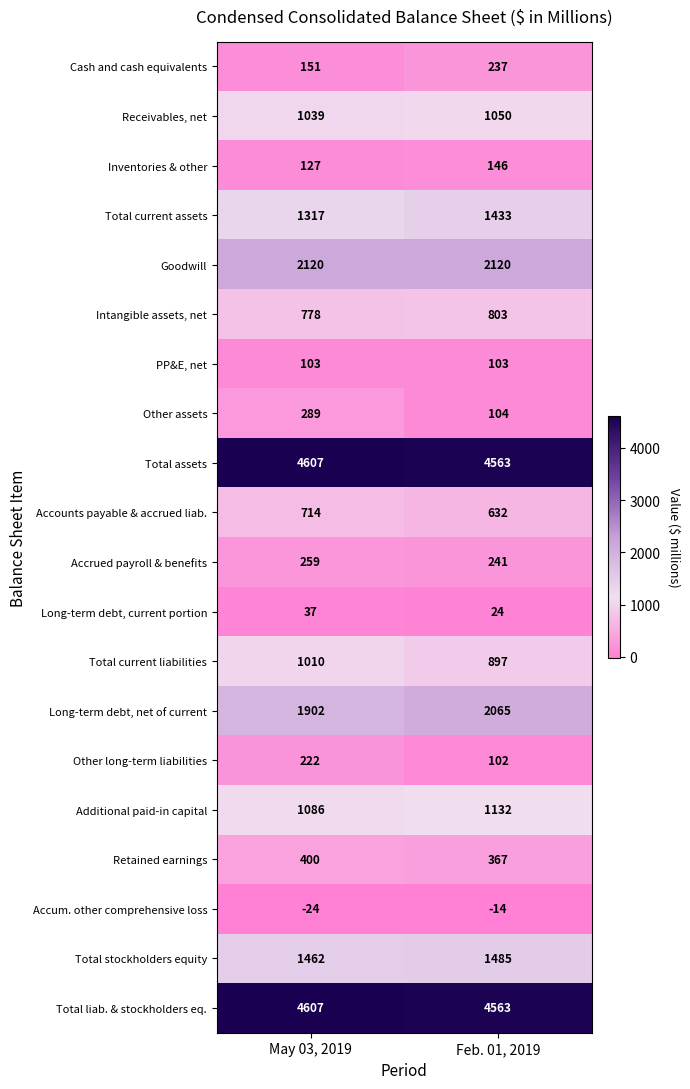

What is the difference between the maximum and minimum values in the Long-term debt, net of current series?

163